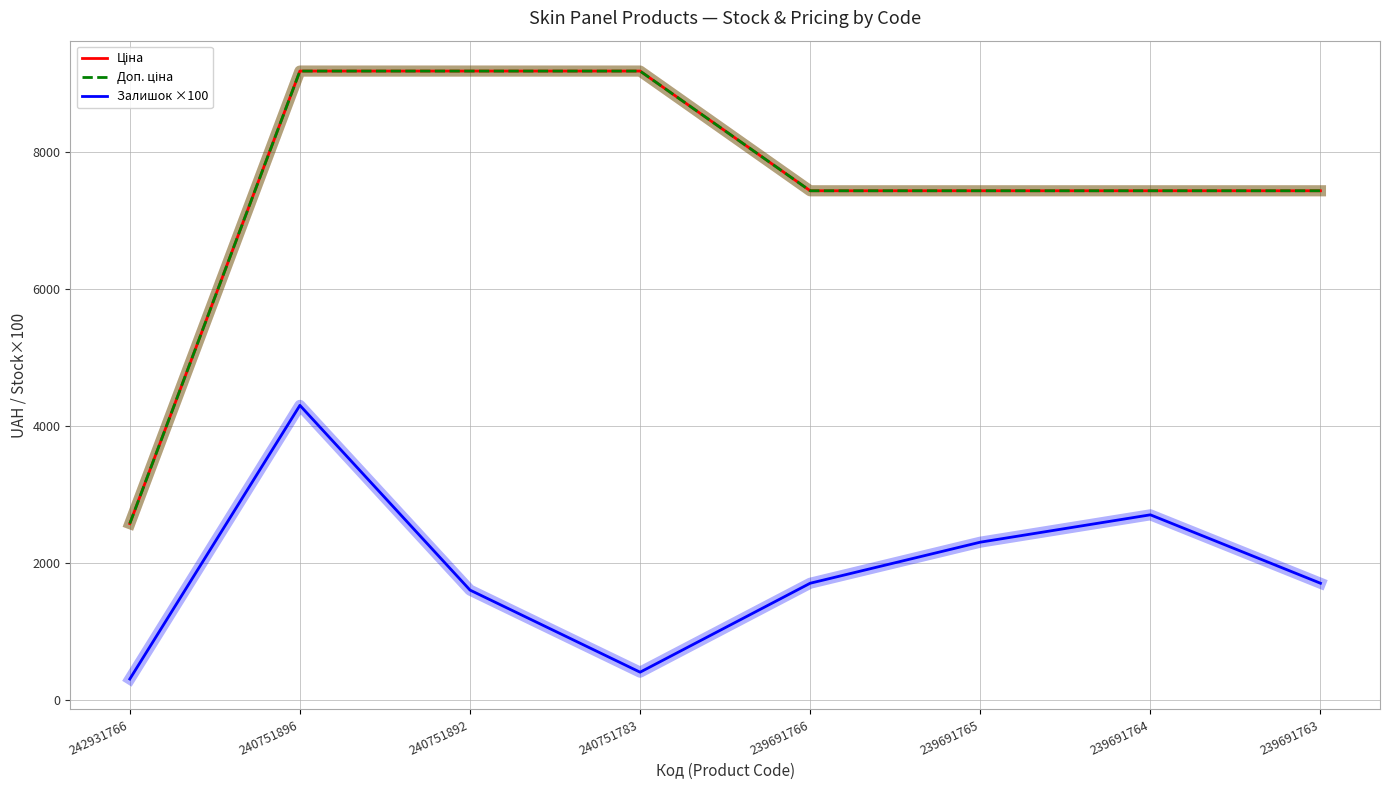

What is the total value across all series at 242931766?

5444.0